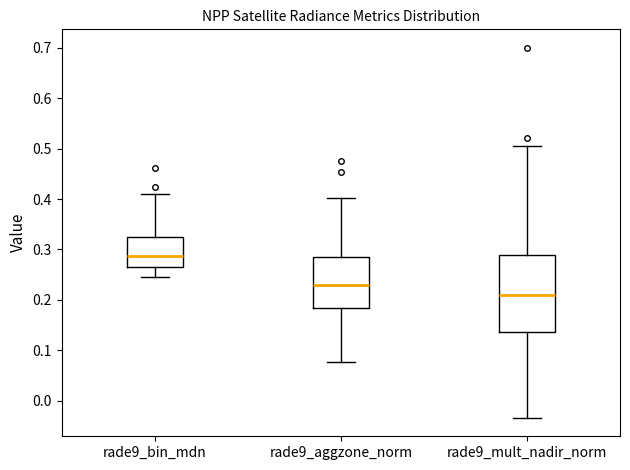

Reading left to right, transcribe this box plot: for each box, give where its median line is, the range the box spans, and where its two whiskers end, as read against the y-axis. The values are not printed on the chart, so give them approximately, as read against the axis.

rade9_bin_mdn: median 0.29, box 0.27 to 0.33, whiskers 0.24 to 0.41
rade9_aggzone_norm: median 0.23, box 0.18 to 0.29, whiskers 0.08 to 0.40
rade9_mult_nadir_norm: median 0.21, box 0.14 to 0.29, whiskers -0.03 to 0.50